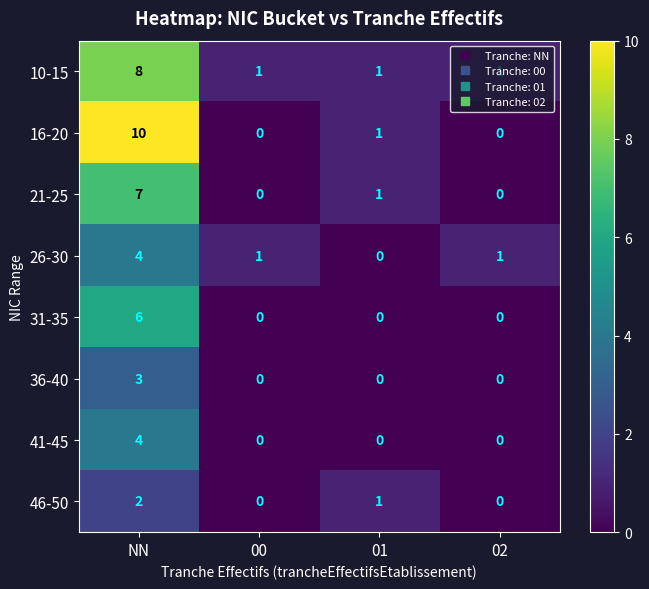

What is the difference between the maximum and minimum values in the 31-35 series?

6